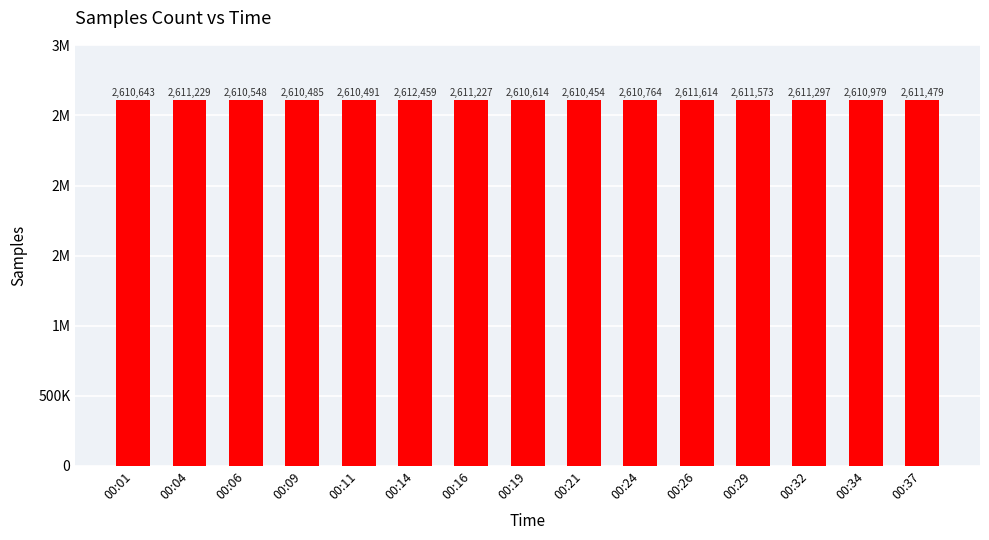

Does the chart contain any negative values?

No